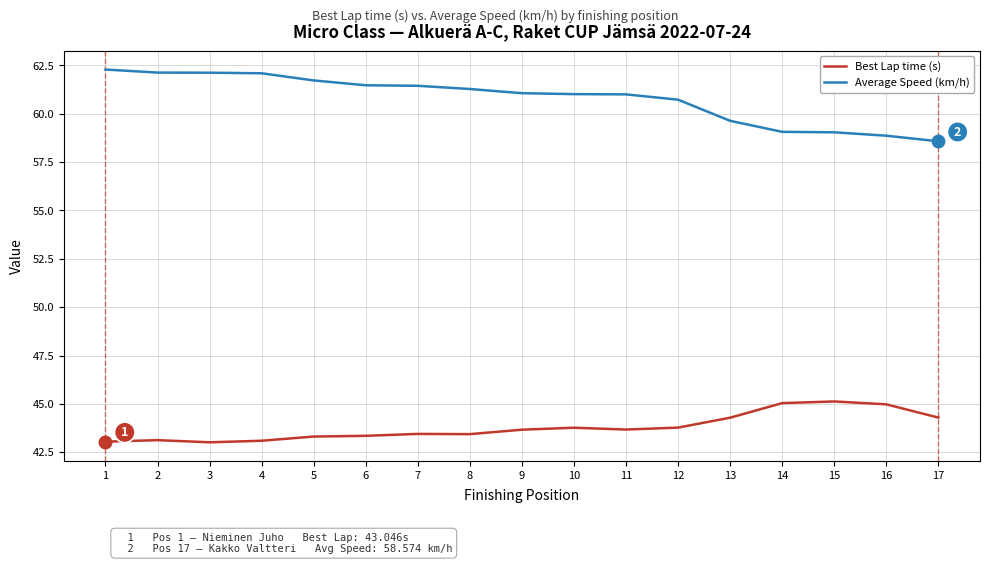

The Best Lap time (s) series shows 43.3 at 6. True or false?

True